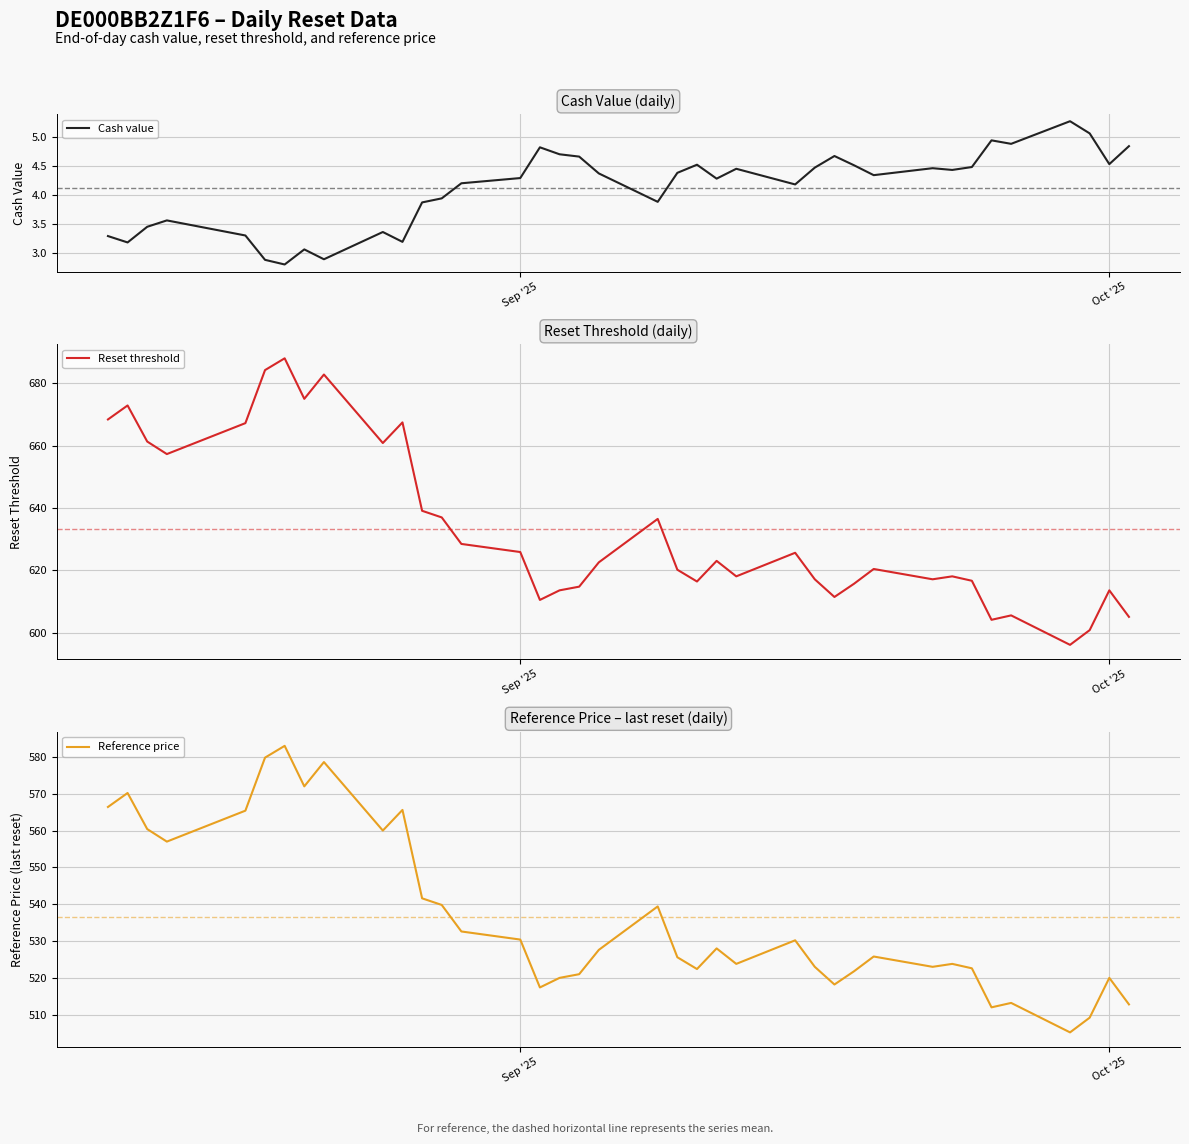

List the series in order of their overall mean, lowest first.

Cash value, Reference price, Reset threshold